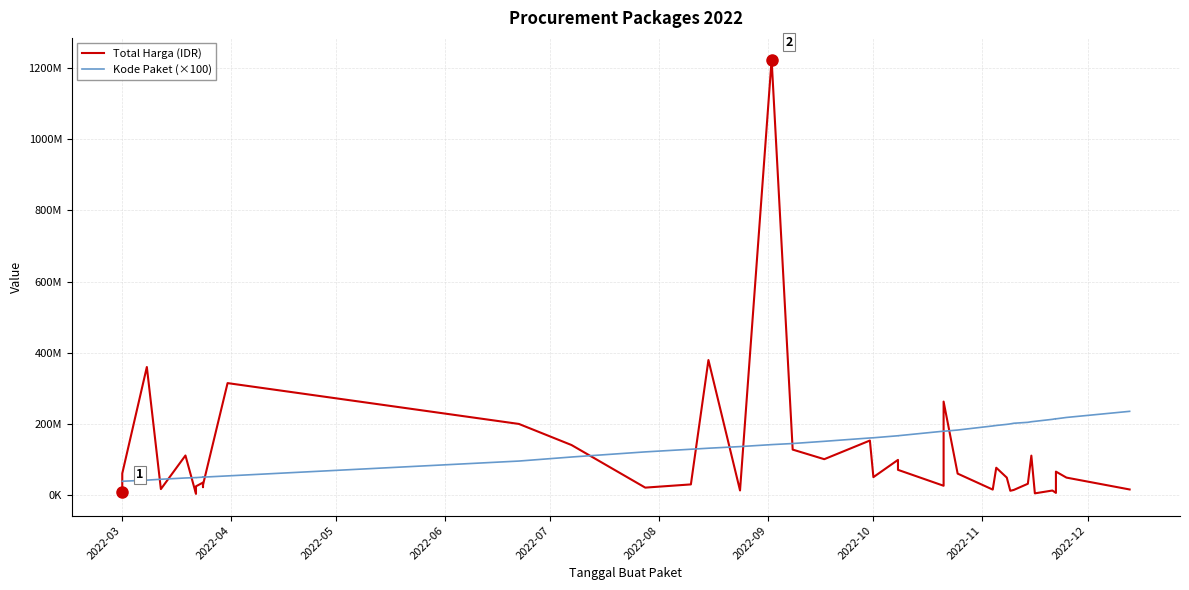

Reading left to right, what are all the values shown in this chart?

Total Harga (IDR): 6936000	59935000	359500000	15787200	110389990	2395750	23680800	34132505	21231000	27720000	314121780	199200000	139800000	19950000	29000000	379075000	12000000	1224682000	127000000	100000000	152477000	49478000	98000000	70000000	25200000	262118150	59375000	14400000	75920000	48140000	11100000	13442000	30800000	110000000	3825000	11800000	5093000	65000000	48140000	14750000
Kode Paket (×100): 37863000	37866700	40985500	43487800	47097900	48147200	48152800	49412600	49458900	49431500	52938600	94727800	106126600	120525700	127964900	130856300	135451700	140994700	144070900	150291200	159700500	160260300	165918500	165993400	178837000	178578100	182044100	193508900	194912200	198018600	199346000	201114000	203740400	205393100	206518300	212145000	213957300	213566000	217454900	234675500